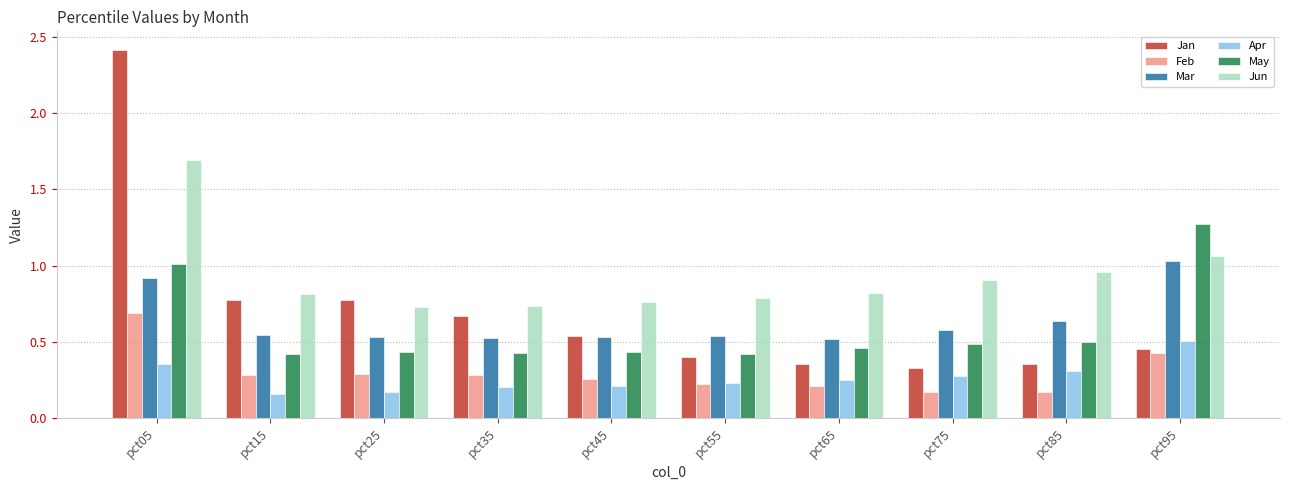

At how many categories does at least one series exceed 0?

10